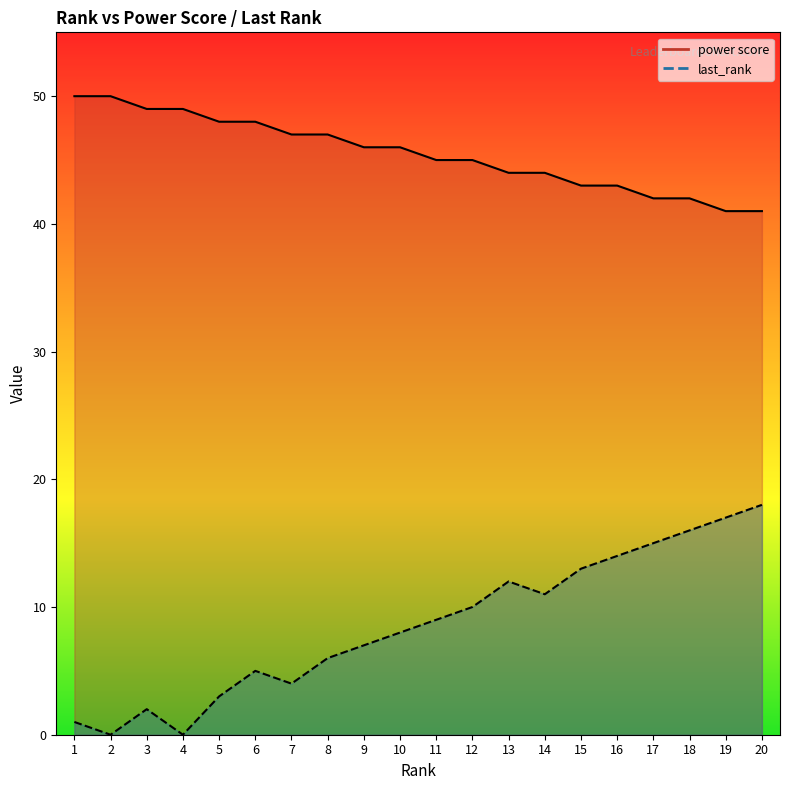

What is the approximate value of power score at 10?

46